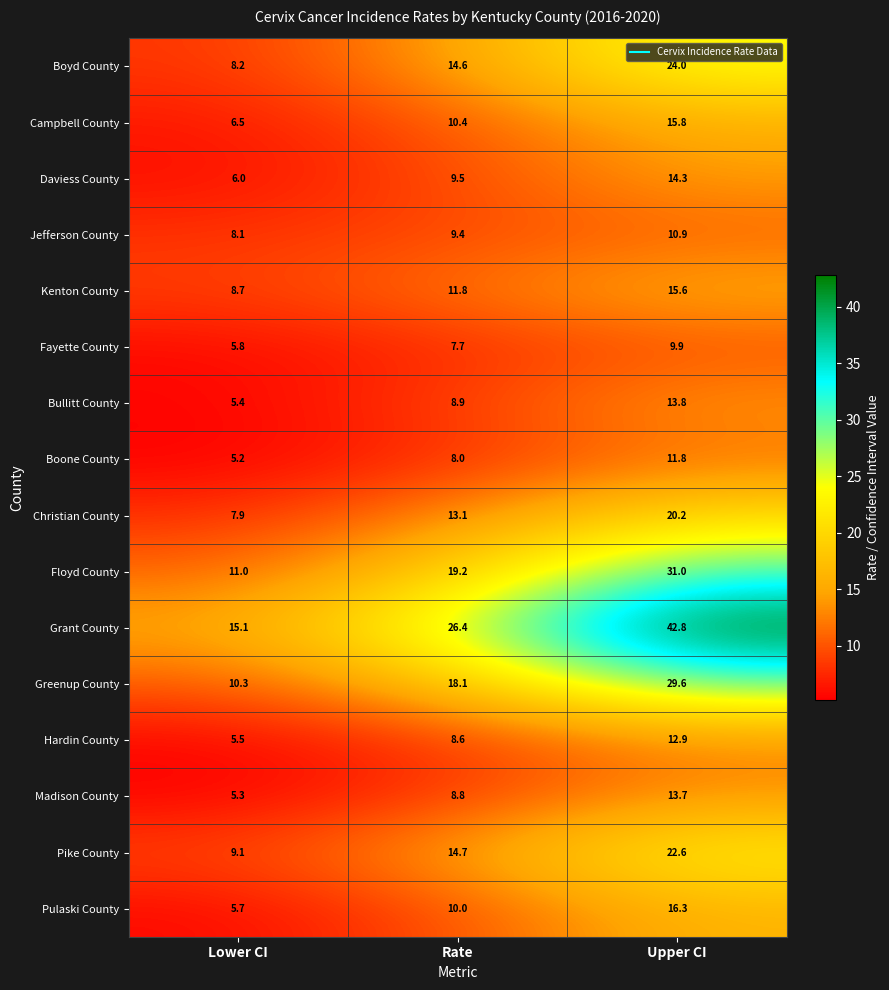

Which category has the highest value across all series?

Upper CI